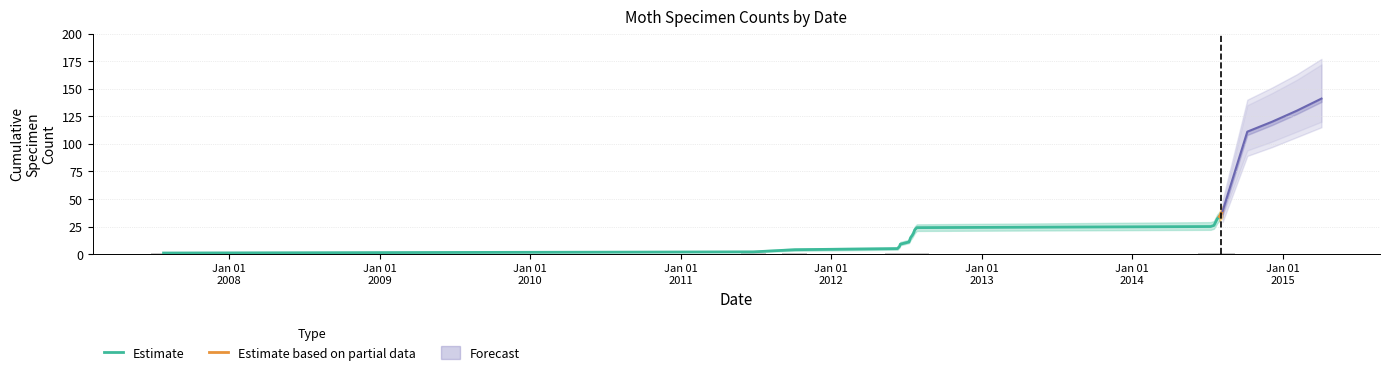

What is the difference between the Count Upper values at 2007-07-26 and 2012-07-27?

26